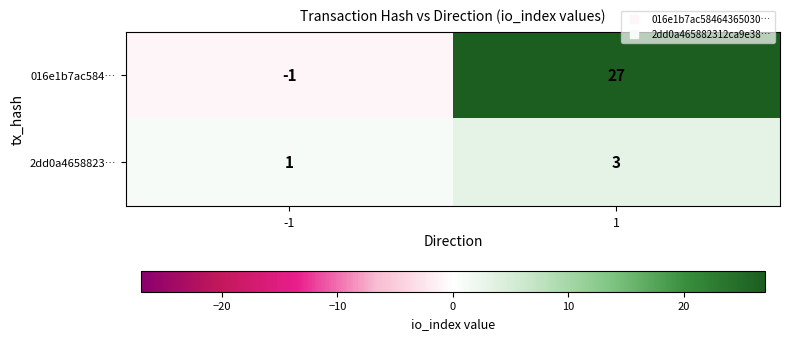

Rank the categories by 016e1b7ac584… value from highest to lowest.

1, -1